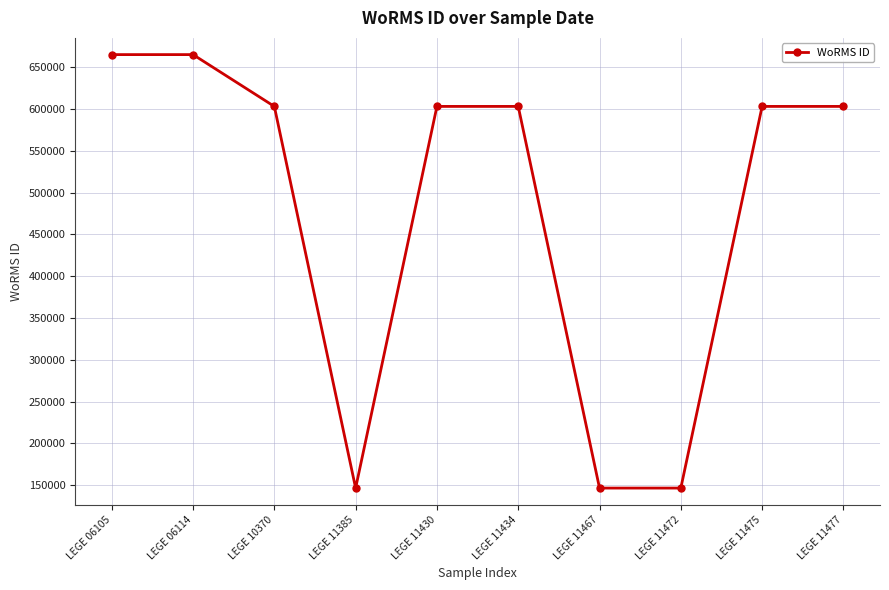

What is the value of the 9th point from the left?

603258